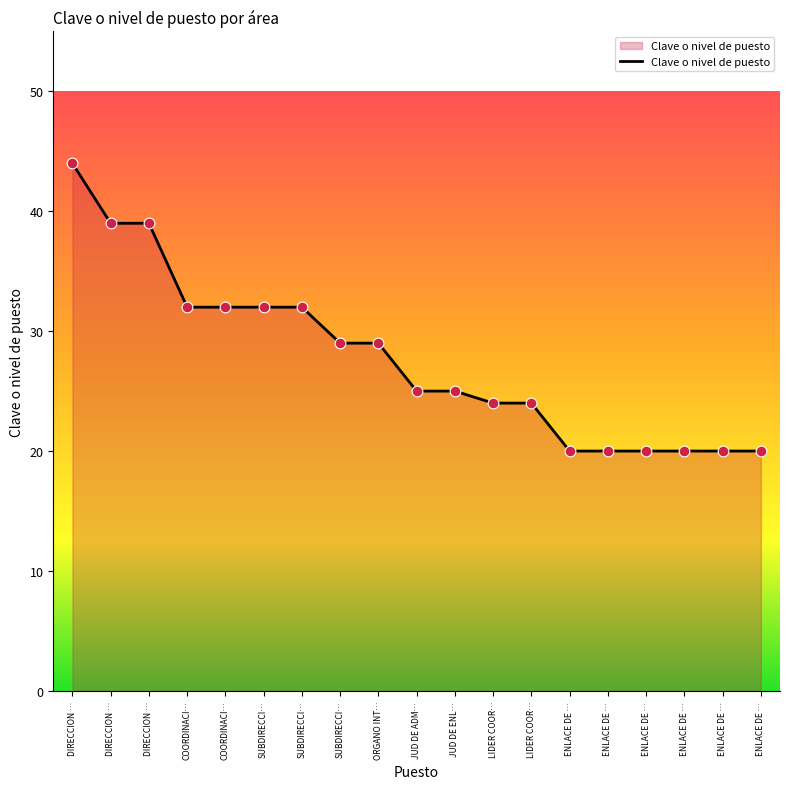

How many lines are shown in the chart?

1